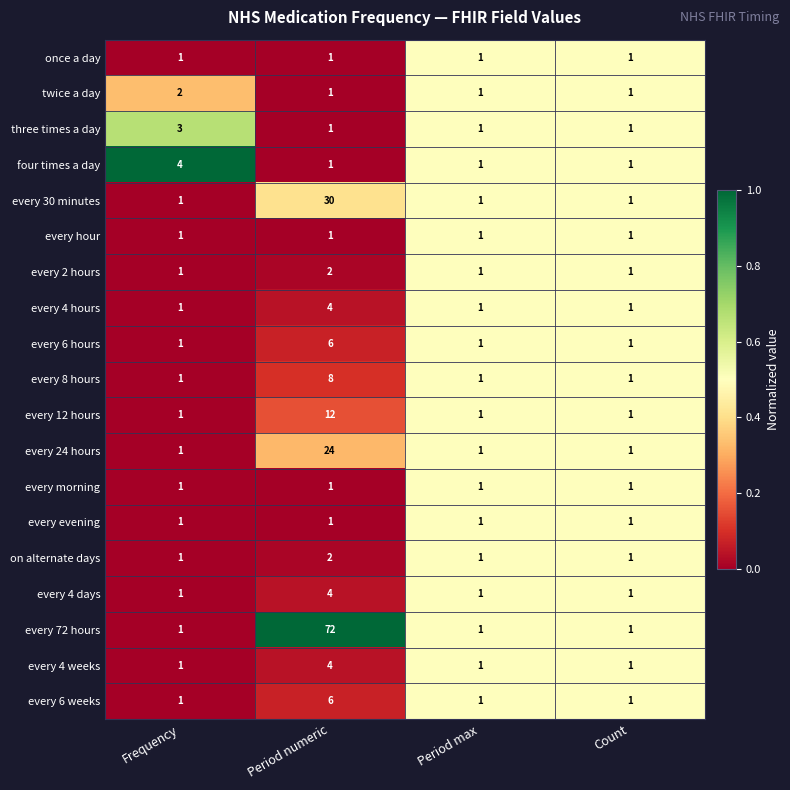

Which series has the largest range (max minus min)?

every 72 hours